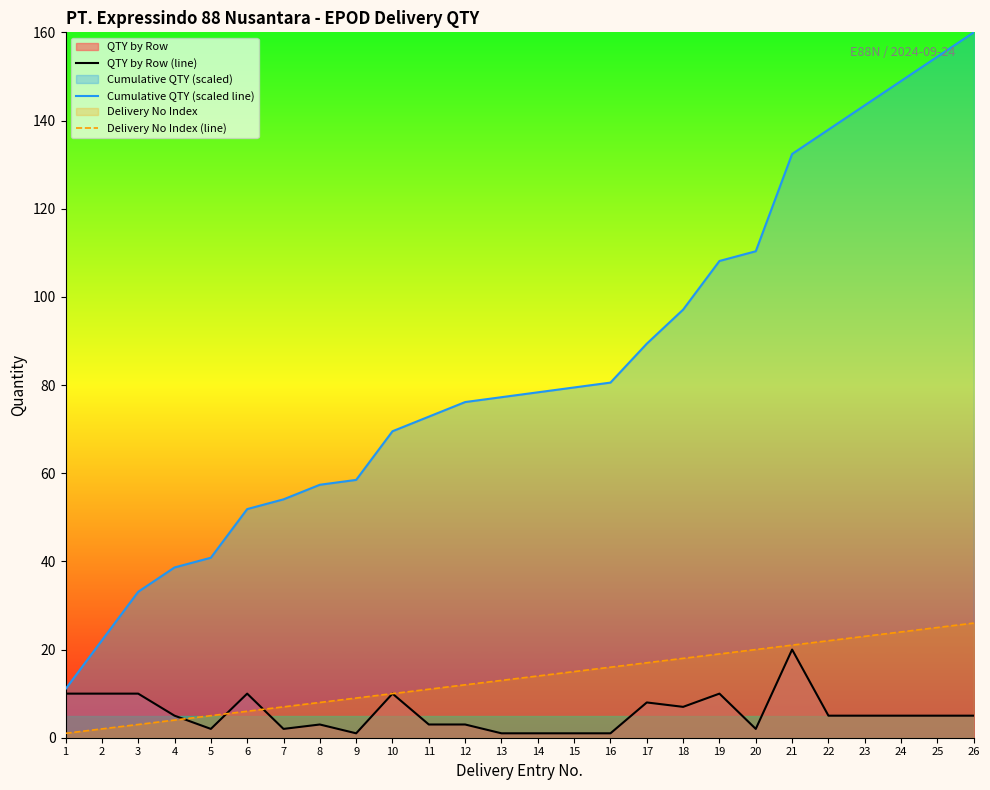

Reading left to right, transcribe all the data shown in this chart.

QTY by Row (line): 10.0	10.0	10.0	5.0	2.0	10.0	2.0	3.0	1.0	10.0	3.0	3.0	1.0	1.0	1.0	1.0	8.0	7.0	10.0	2.0	20.0	5.0	5.0	5.0	5.0	5.0
Cumulative QTY (scaled line): 11.0	22.1	33.1	38.6	40.8	51.9	54.1	57.4	58.5	69.5	72.8	76.1	77.2	78.3	79.4	80.6	89.4	97.1	108.1	110.3	132.4	137.9	143.4	149.0	154.5	160.0
Delivery No Index (line): 1.0	2.0	3.0	4.0	5.0	6.0	7.0	8.0	9.0	10.0	11.0	12.0	13.0	14.0	15.0	16.0	17.0	18.0	19.0	20.0	21.0	22.0	23.0	24.0	25.0	26.0